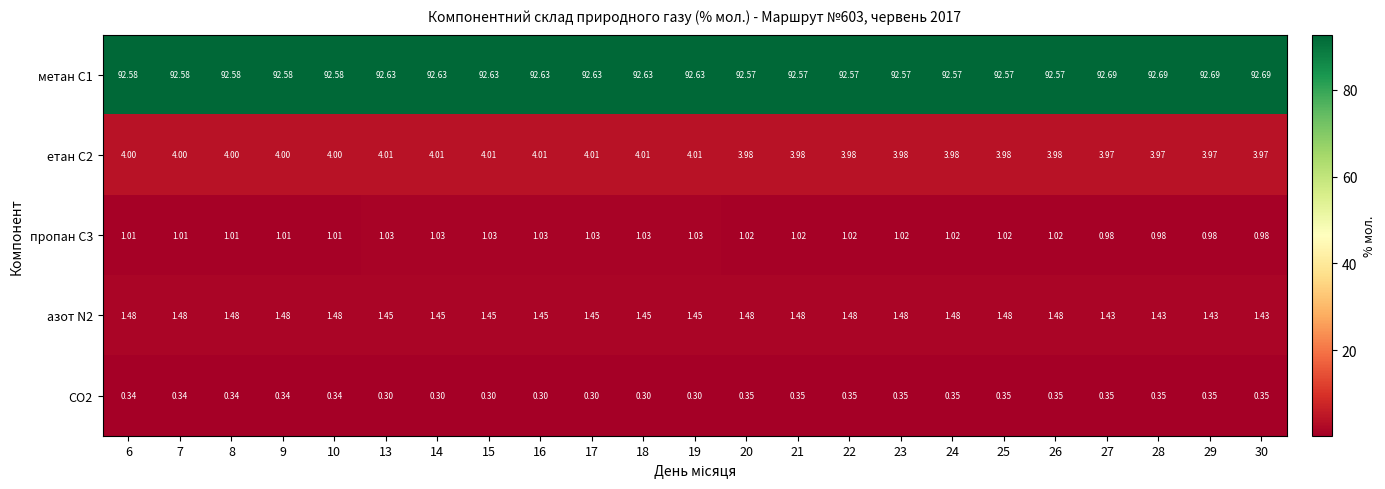

Is the value of етан С2 at 29 greater than the value of азот N2 at 18?

Yes